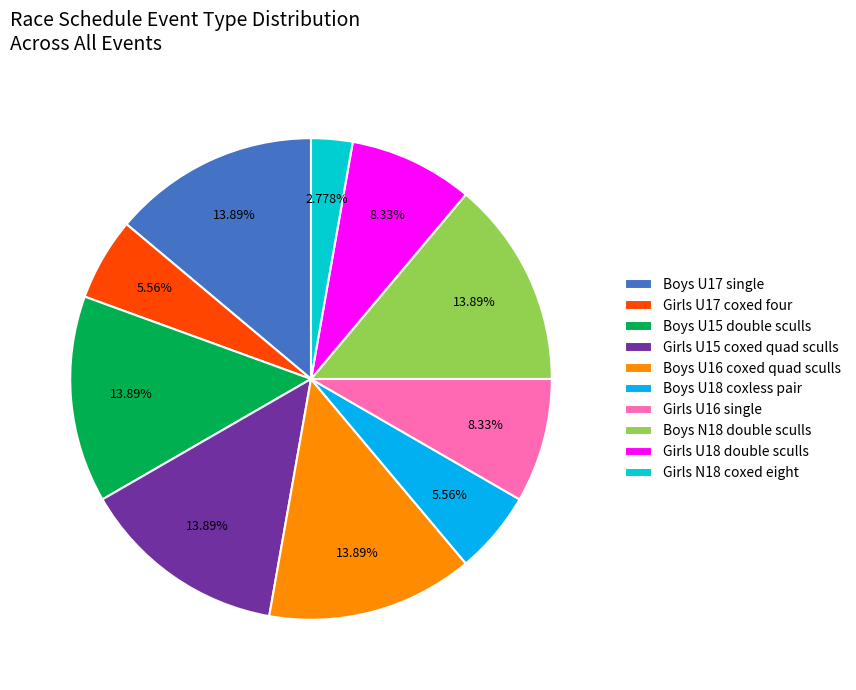

Is there a majority slice in this chart?

No